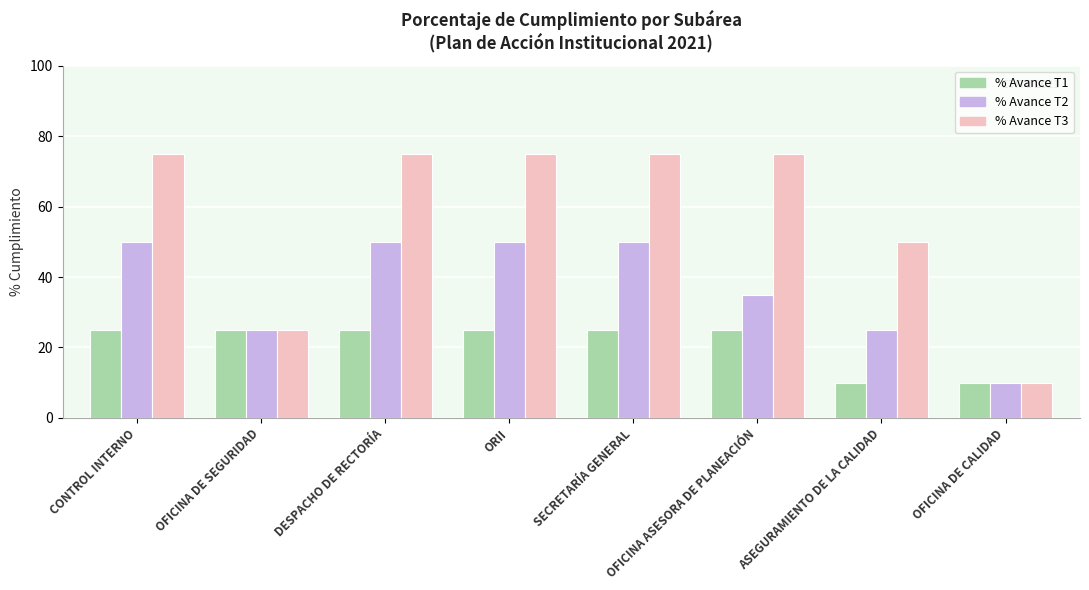

The % Avance T2 series shows 35 at OFICINA ASESORA DE PLANEACIÓN. True or false?

True